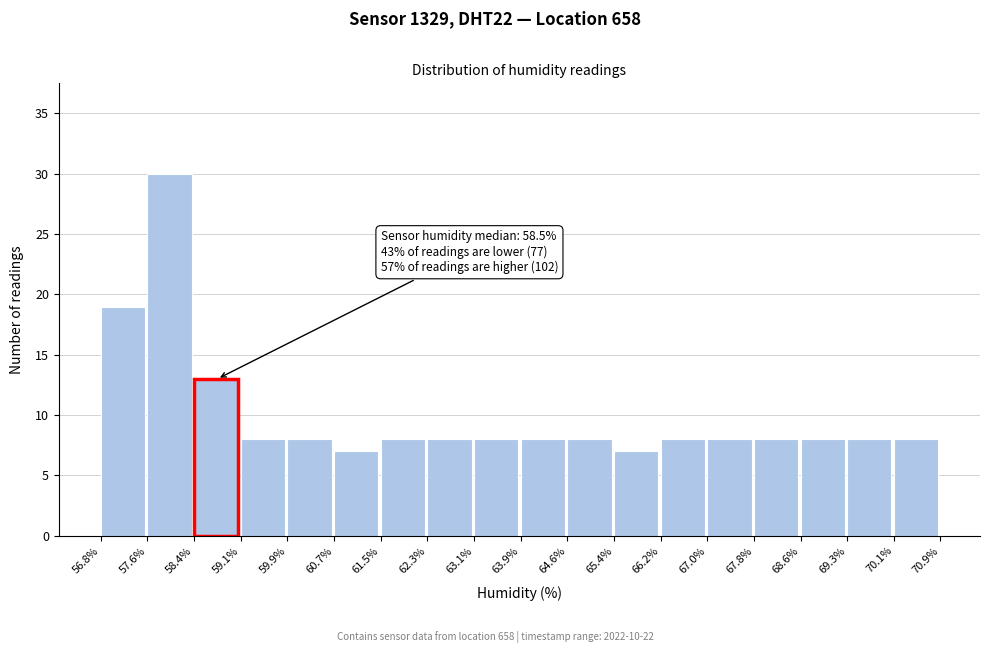

Which range on the x-axis has the tallest bar?

57.6% to 58.4%